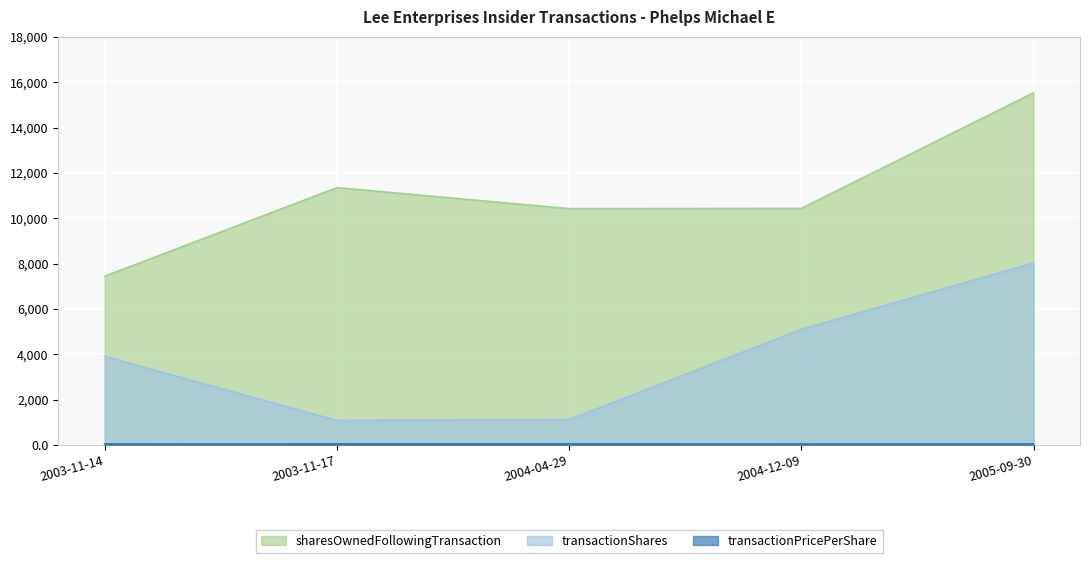

At which label does transactionShares reach its minimum?

2003-11-17